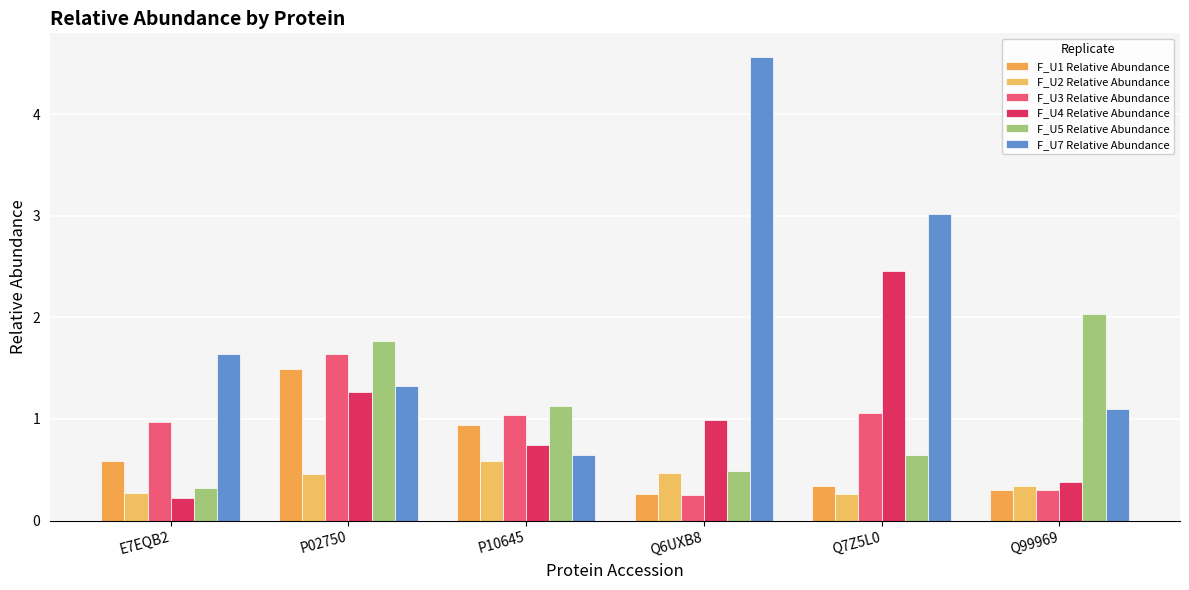

Which series has the widest spread of values?

F_U7 Relative Abundance